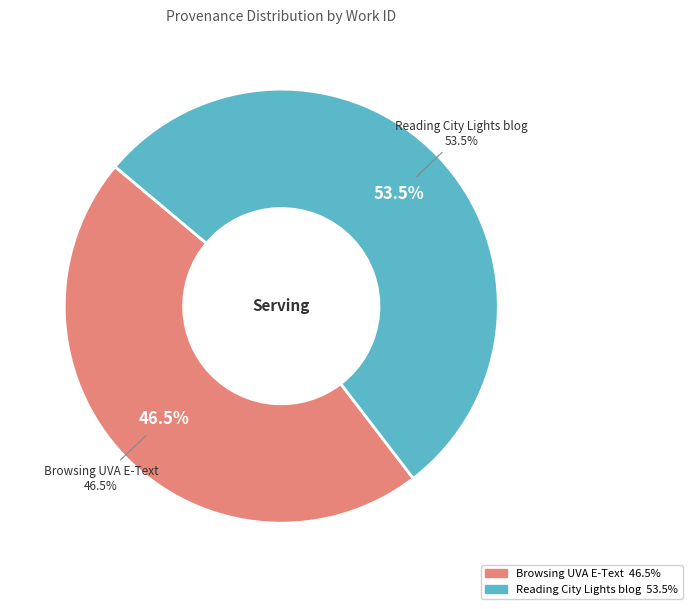

Which has a higher value, Reading City Lights blog or Browsing UVA E-Text?

Reading City Lights blog